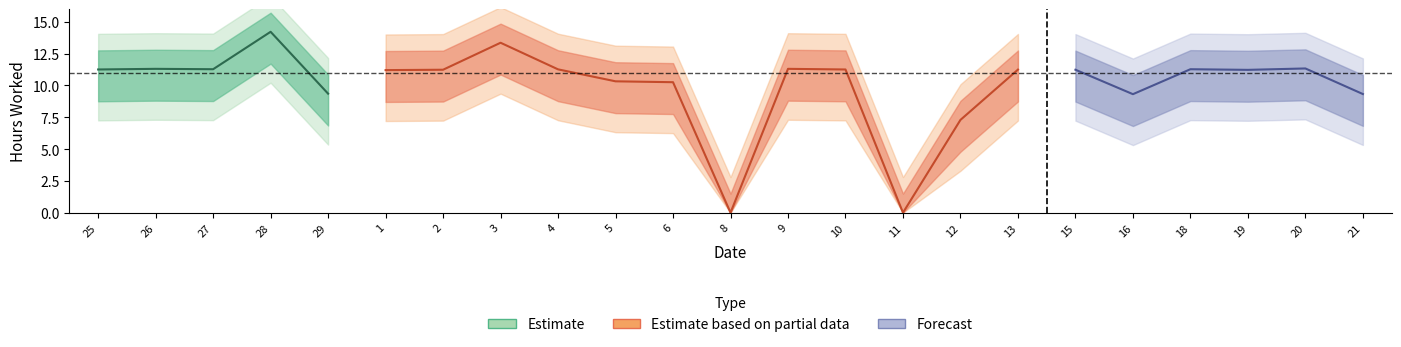

Reading left to right, transcribe all the data shown in this chart.

25=11.2	26=11.3	27=11.3	28=14.2	29=9.3	1=11.2	2=11.2	3=13.3	4=11.3	5=10.3	6=10.2	8=0.0	9=11.3	10=11.2	11=0.0	12=7.3	13=11.2	15=11.2	16=9.3	18=11.3	19=11.2	20=11.3	21=9.3